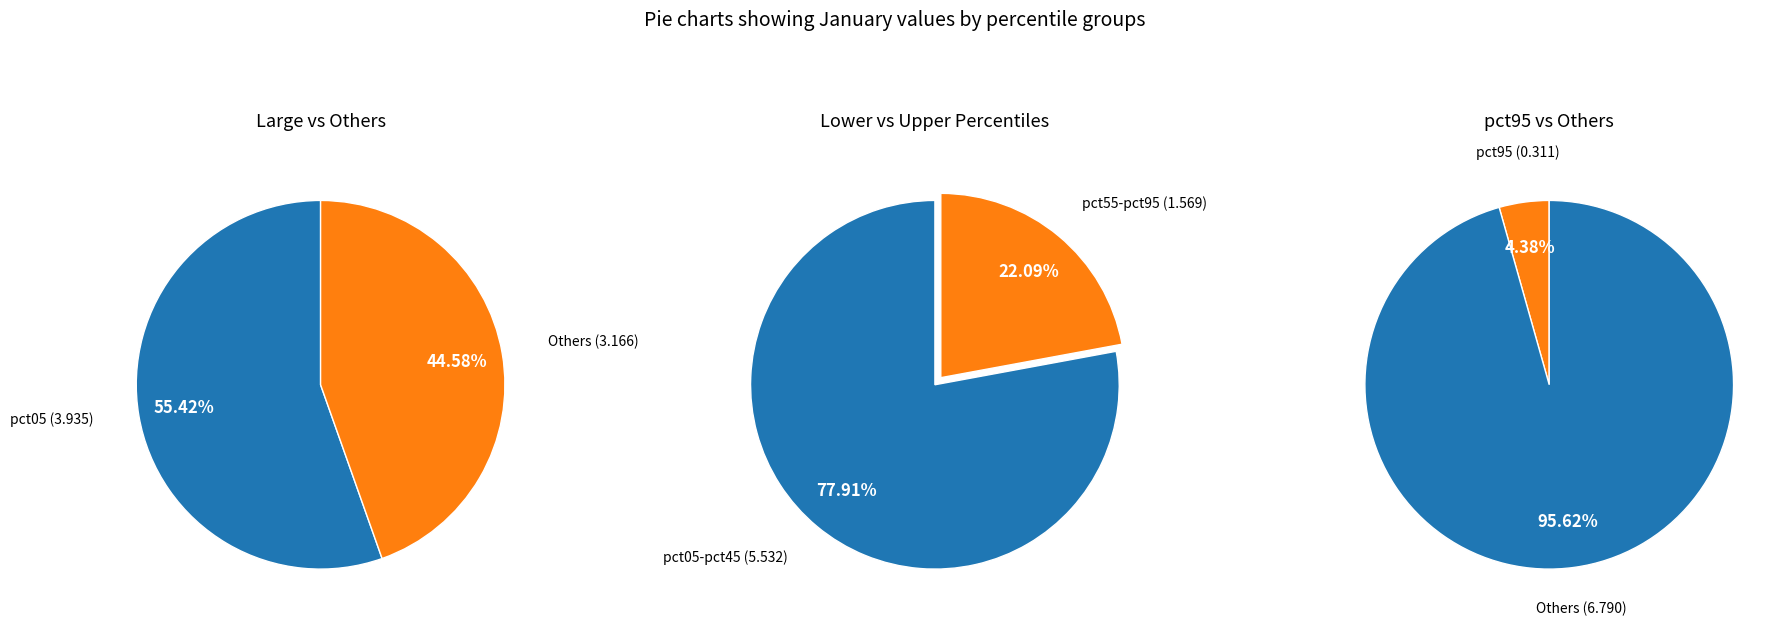

Between pct45 and pct15, which is larger?

pct45